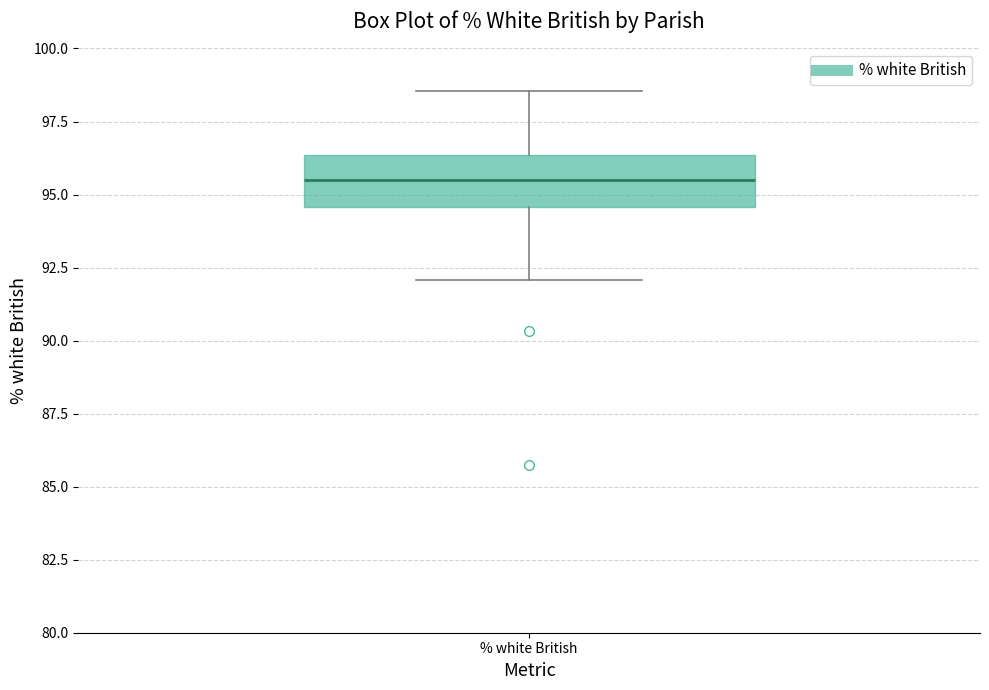

Transcribe this box plot: give where the median line is, the range the box spans, and where the two whiskers end, as read against the y-axis. The values are not printed on the chart, so give them approximately, as read against the axis.

median 95.5, box 94.5 to 96.5, whiskers 92.0 to 98.5